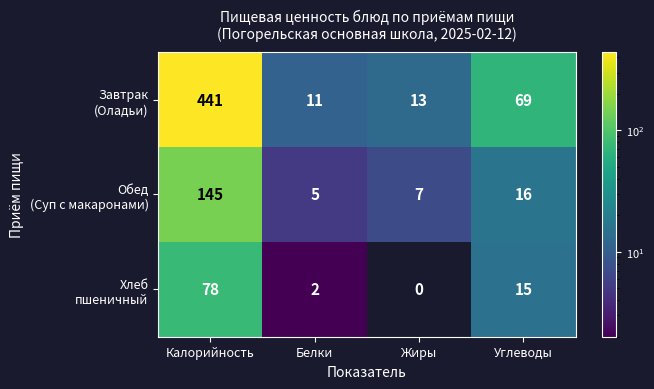

Which label corresponds to the smallest value in the chart?

Жиры